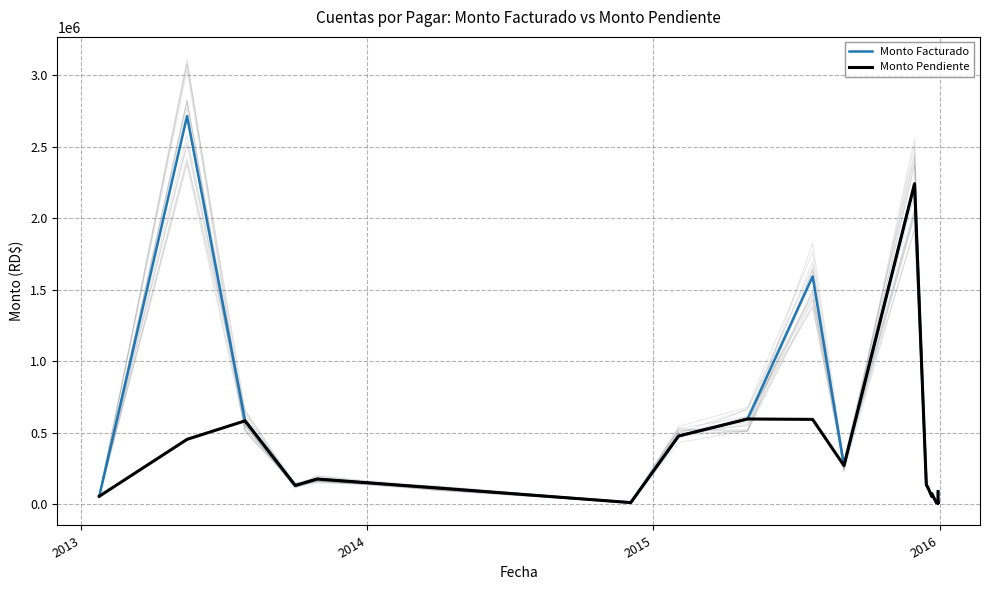

What are all the series names shown in the legend?

Monto Facturado, Monto Pendiente